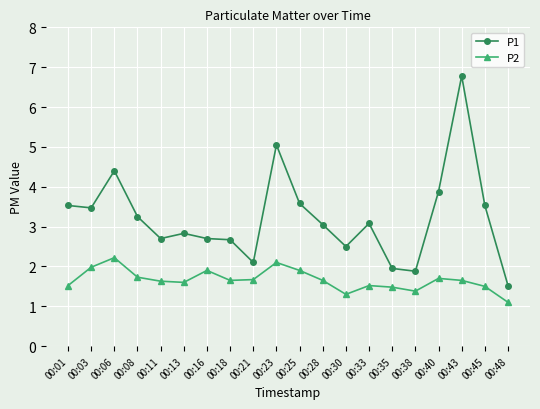

True or false: P1 and P2 intersect in this chart.

False